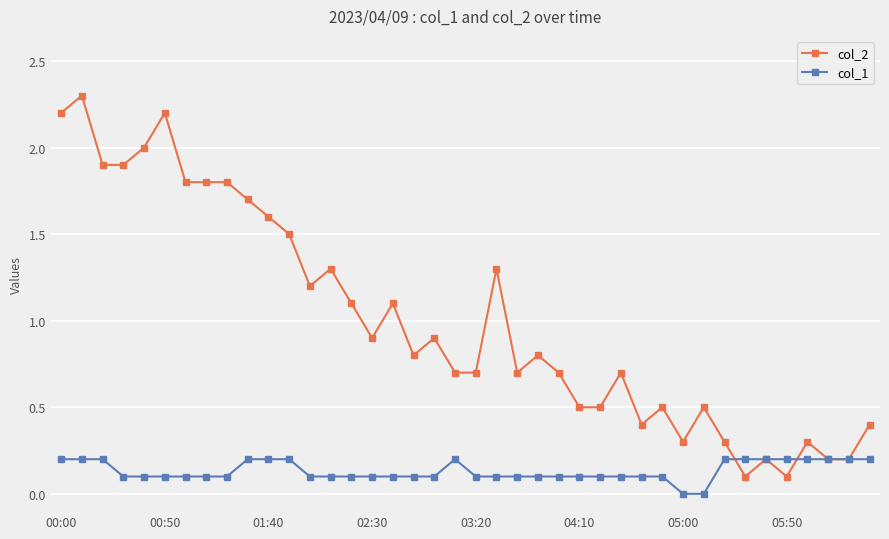

Which series has the largest total across all categories?

col_2